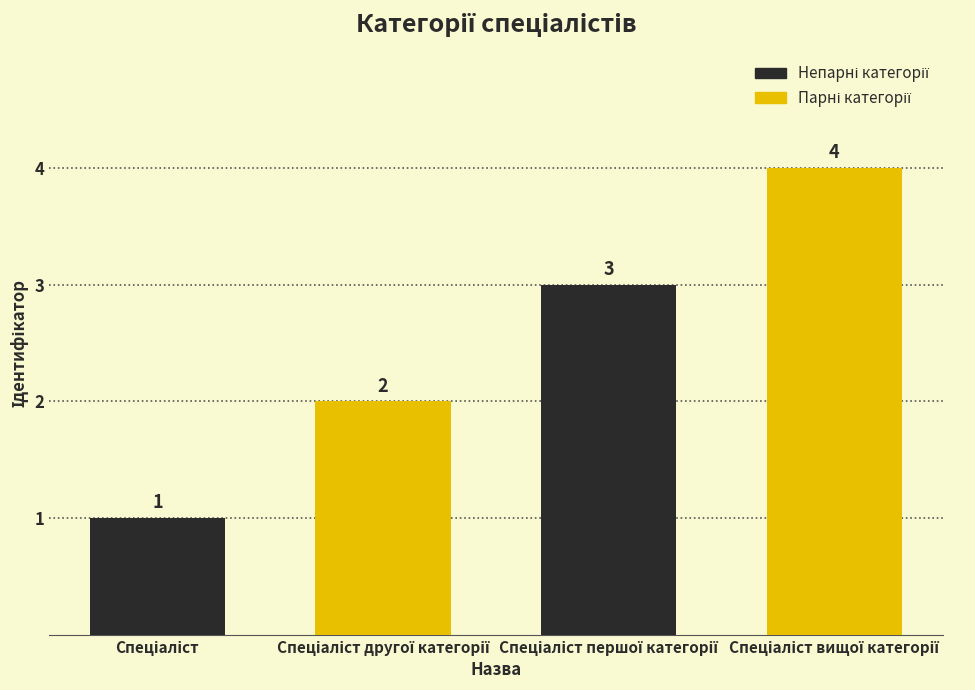

What is the difference between the maximum and second lowest values?

2